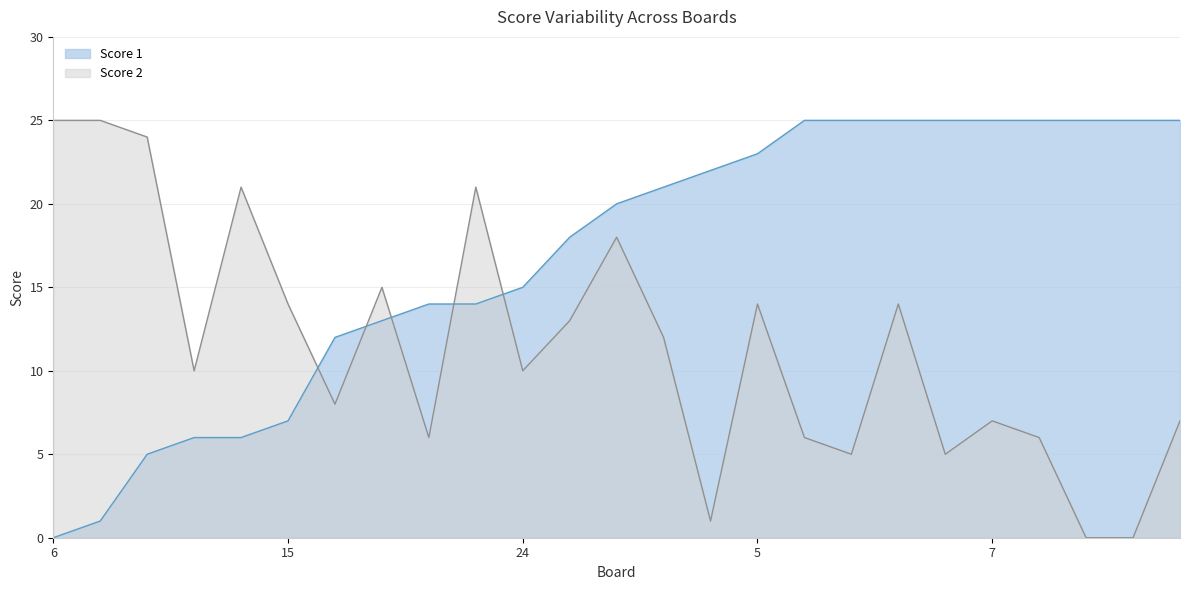

True or false: Score 1 has a value of 15 at 24.

True